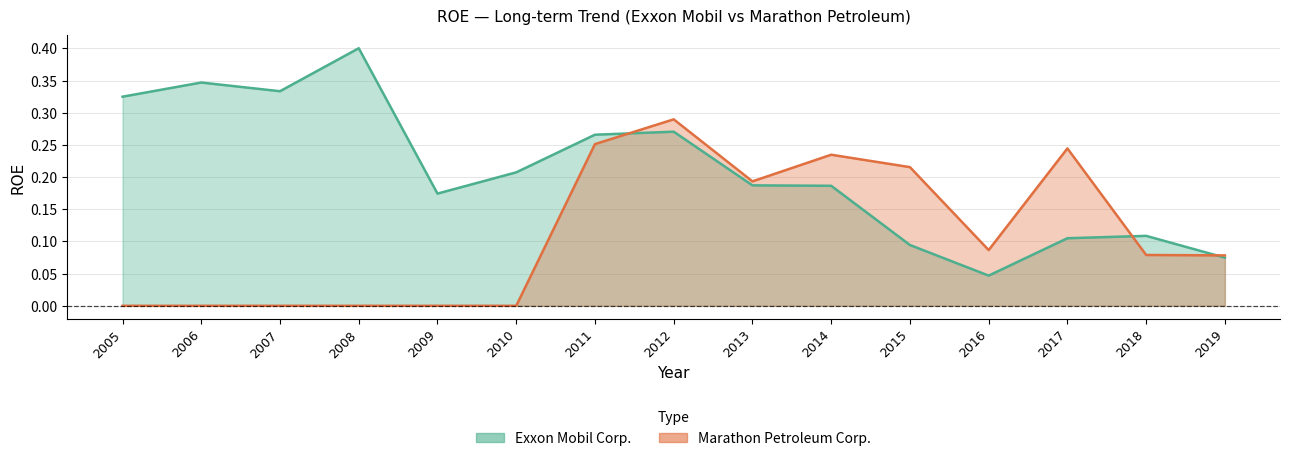

What are all the series names shown in the legend?

Exxon Mobil Corp., Marathon Petroleum Corp.